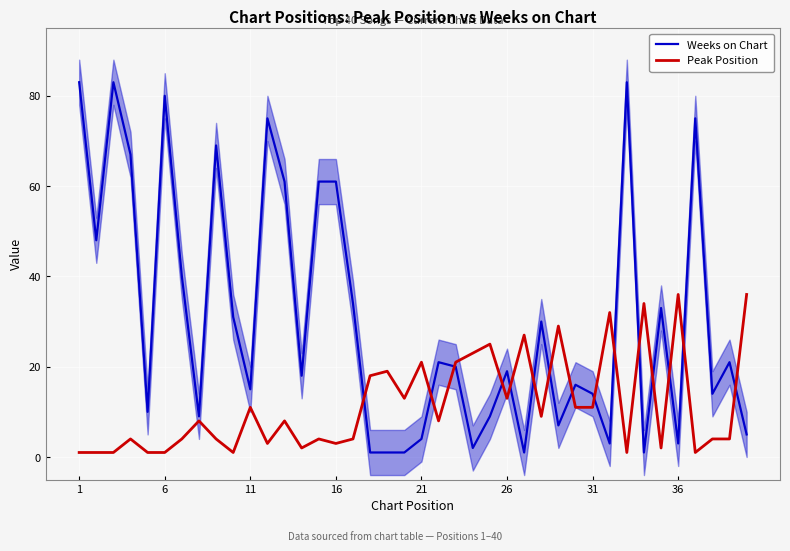

What is the highest value of the Weeks on Chart series?

83